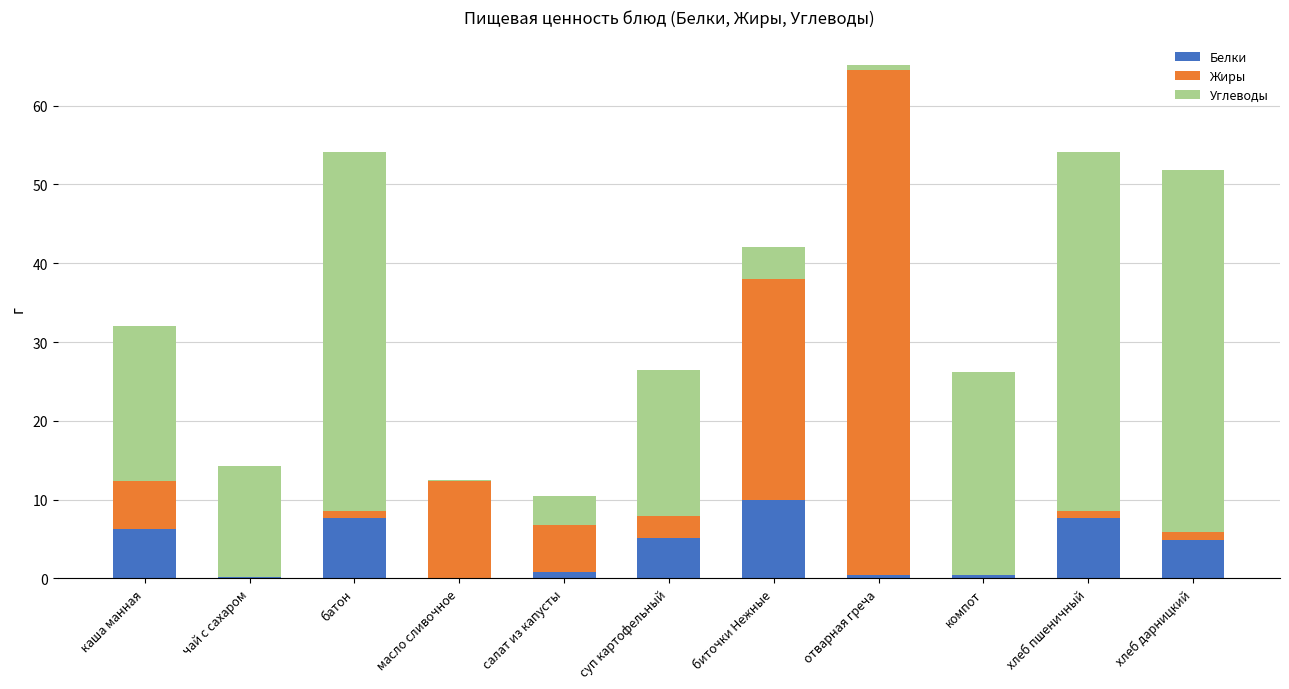

What is the highest value of the Белки series?

10.0